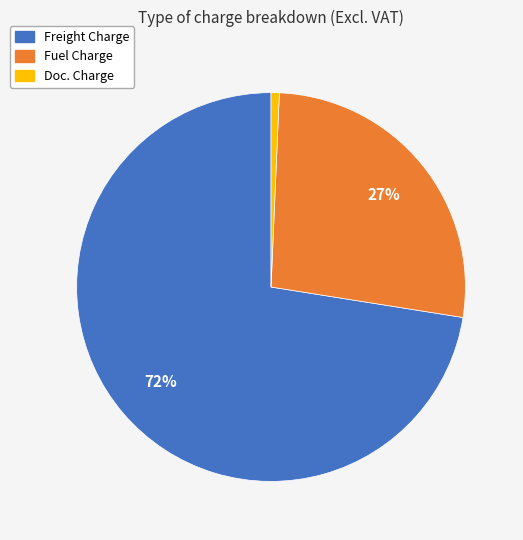

To the nearest percent, what percentage of the pie is Fuel Charge?

27%